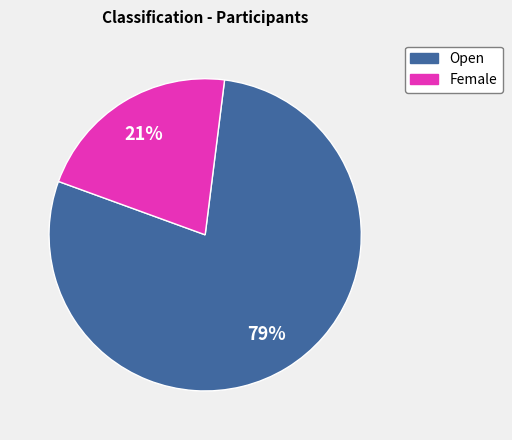

Which has a higher value, Female or Open?

Open